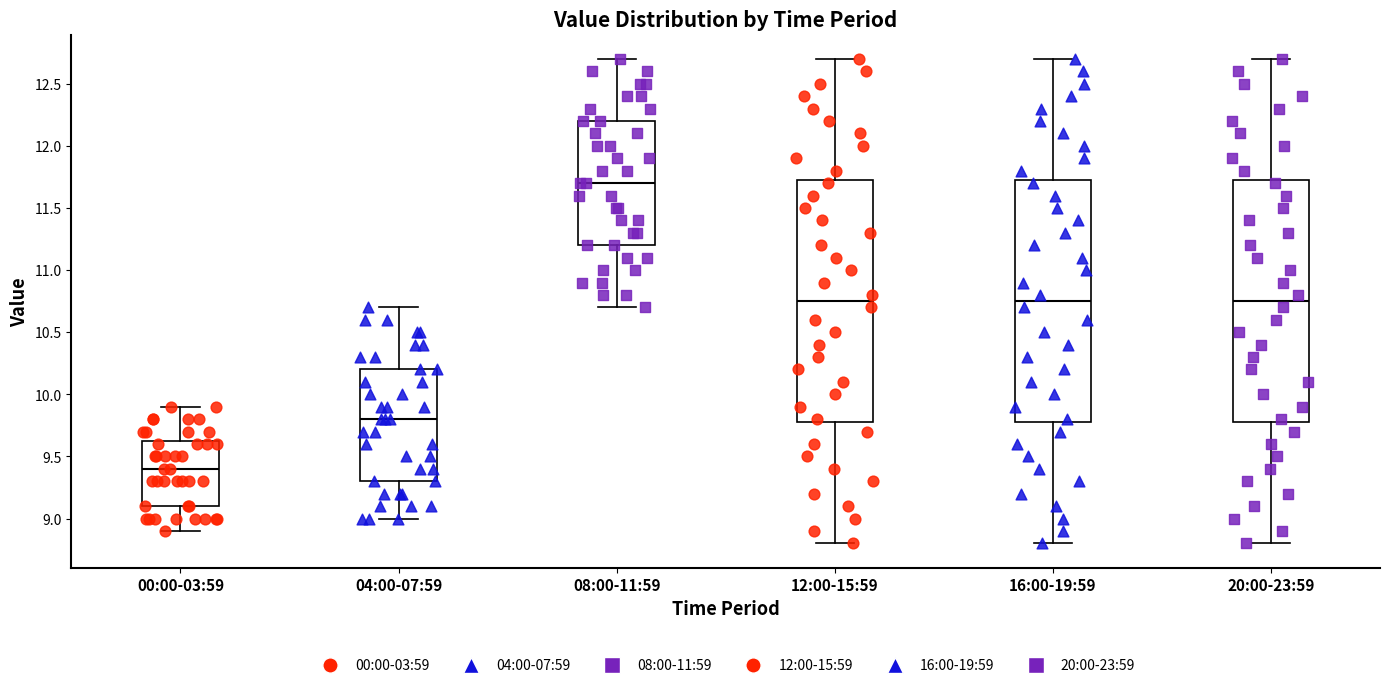

Where is the lower edge of the box for 16:00-19:59 on the y-axis? The values are not printed on the chart, so give them approximately, as read against the axis.

9.80